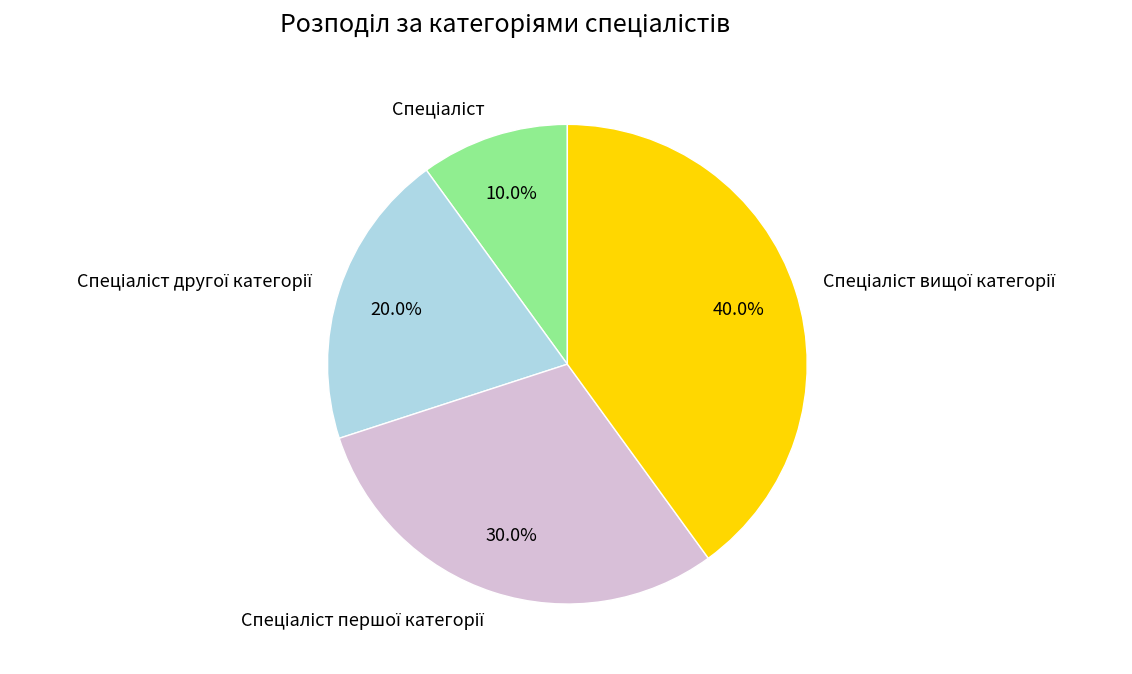

Is there a majority slice in this chart?

No